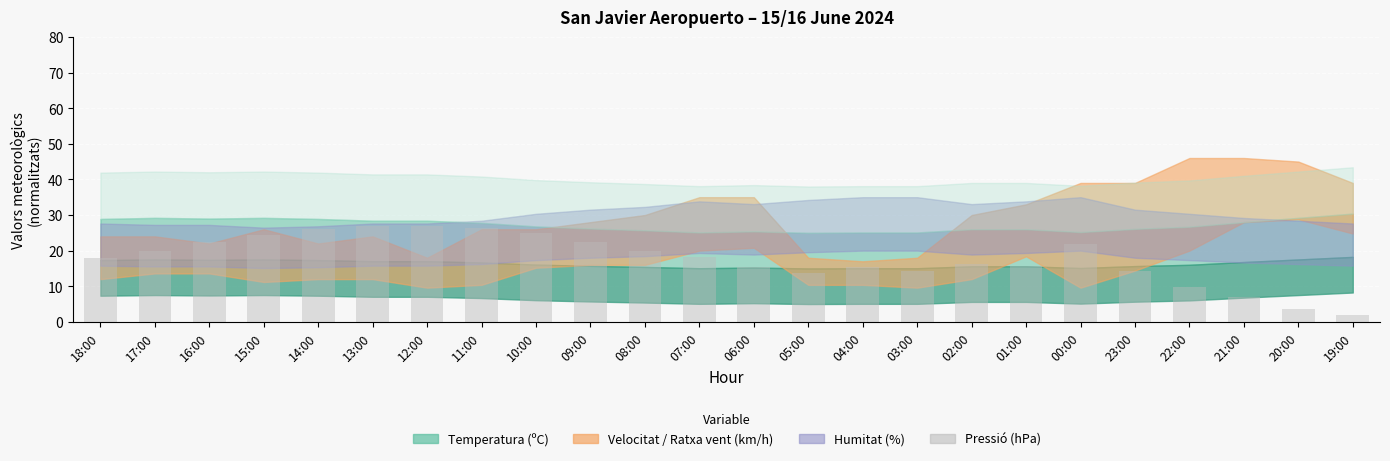

What is the label of the 6th bar from the right?

00:00